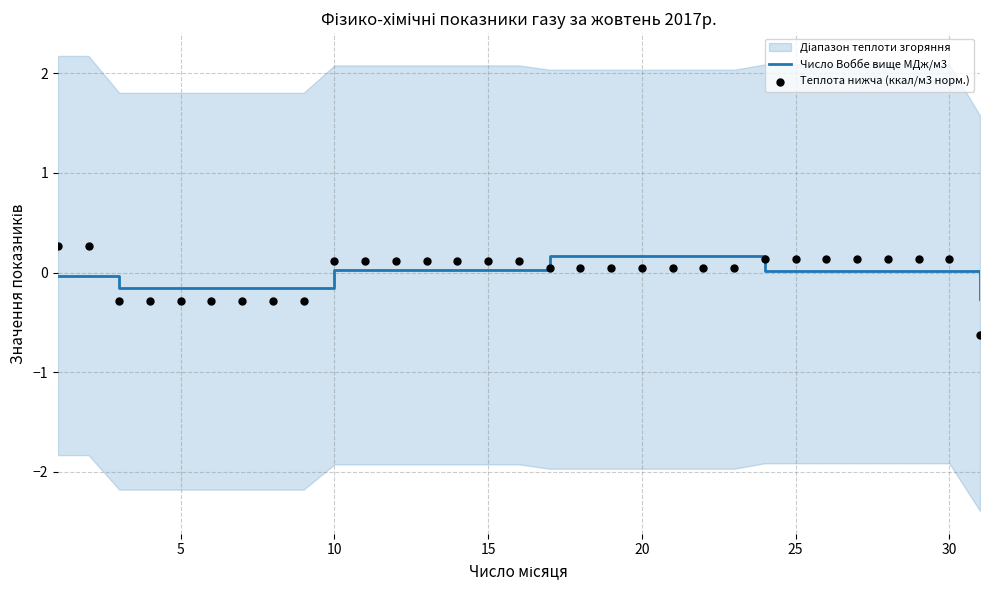

Is it true that Число Воббе вище МДж/м3 equals 0.2 at 20?

True